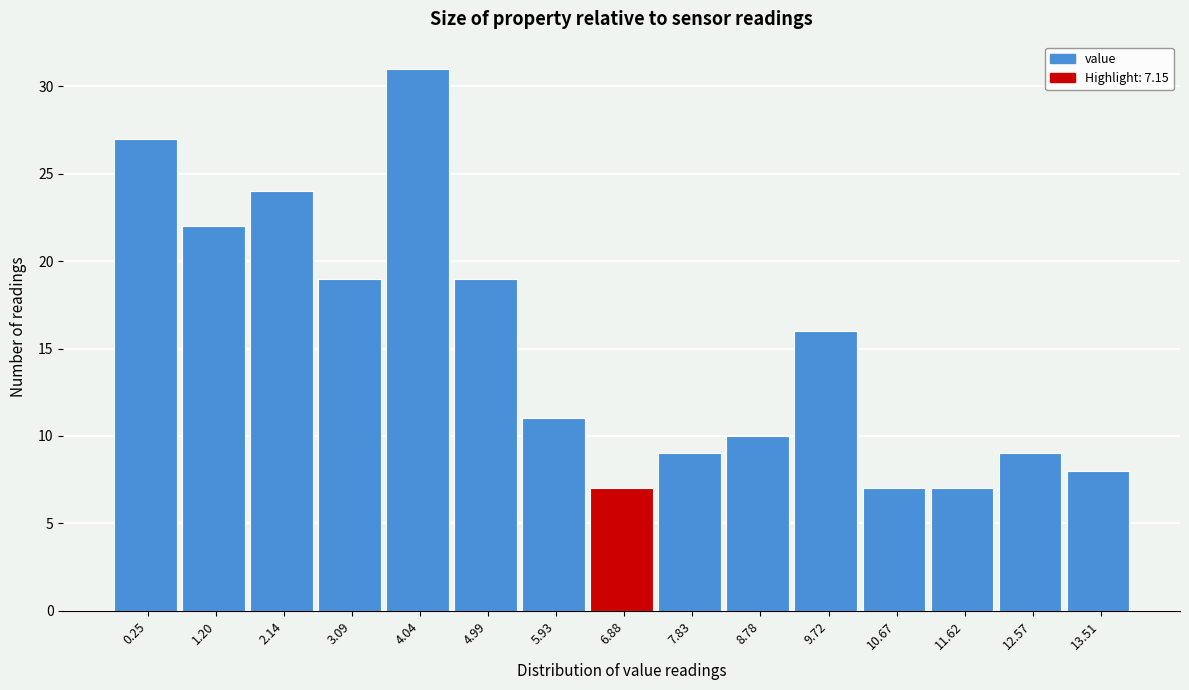

Reading right to left, extract all data points from this chart.

8	9	7	7	16	10	9	7	11	19	31	19	24	22	27